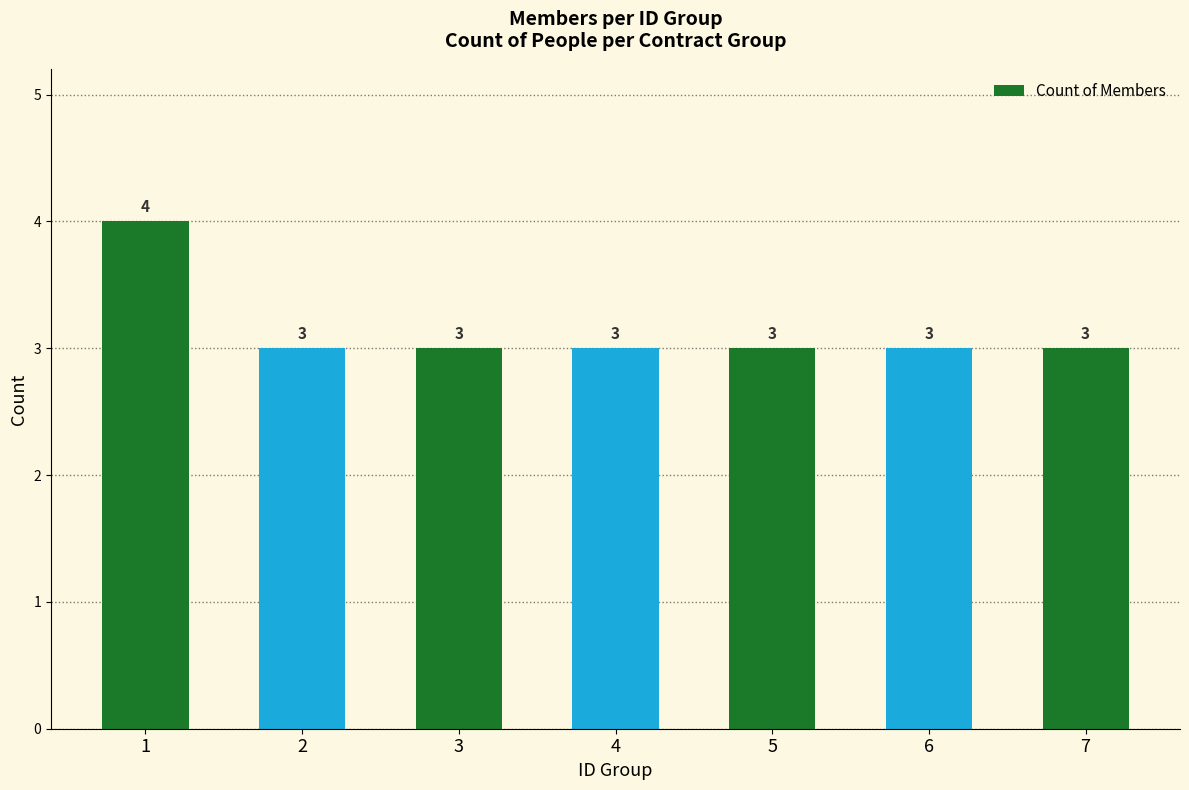

Reading right to left, extract all data points from this chart.

7=3	6=3	5=3	4=3	3=3	2=3	1=4